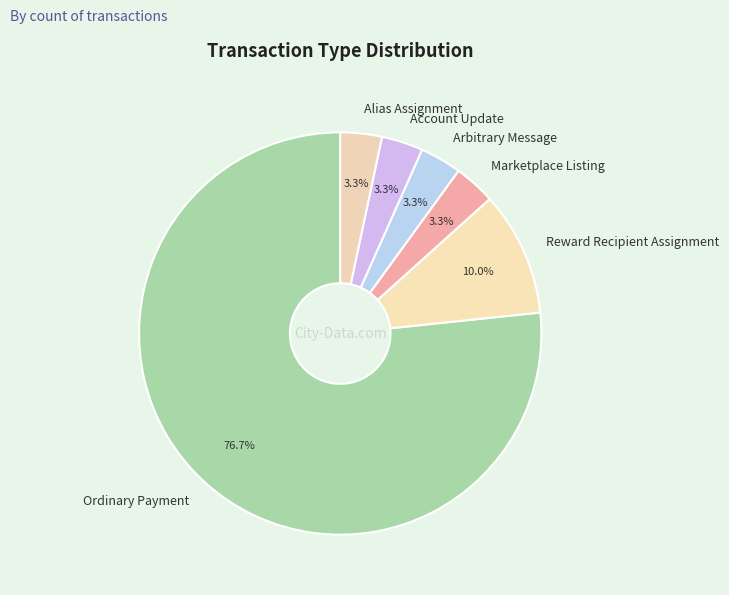

What percentage is the Account Update slice, to the nearest percent?

3%